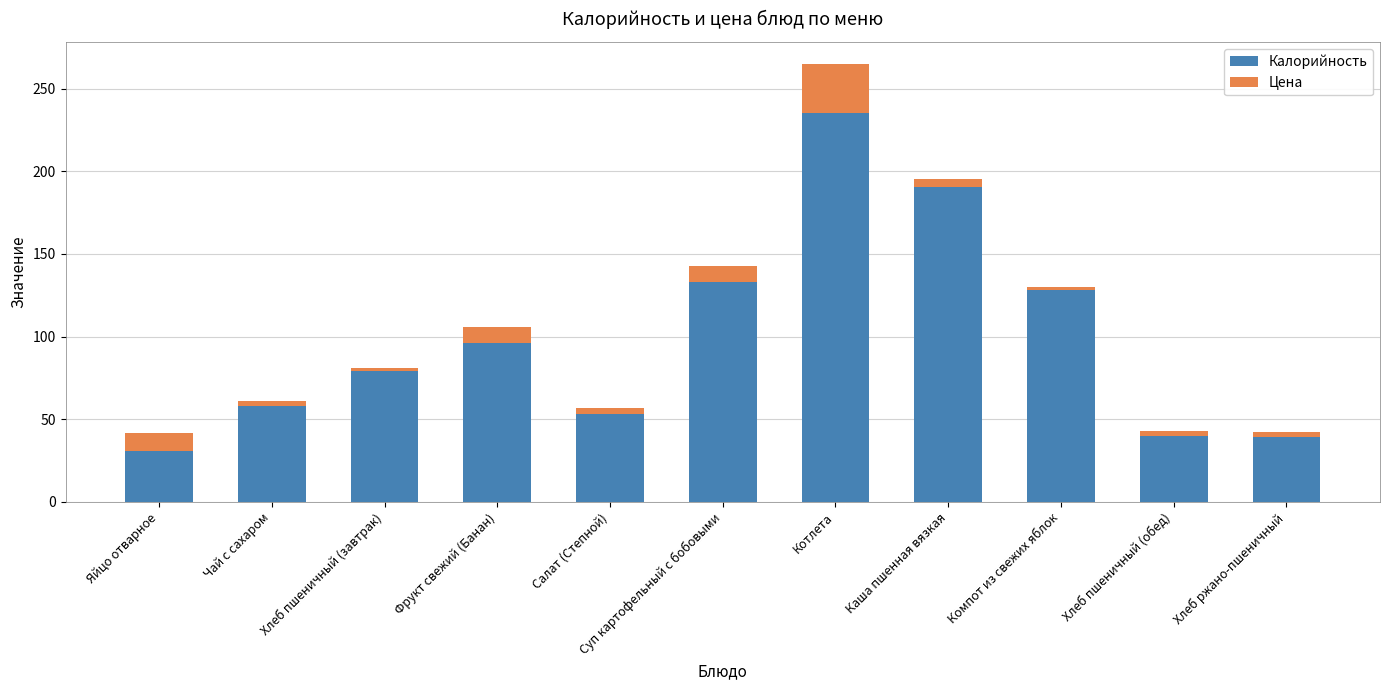

At which category is the sum across all series the highest?

Котлета